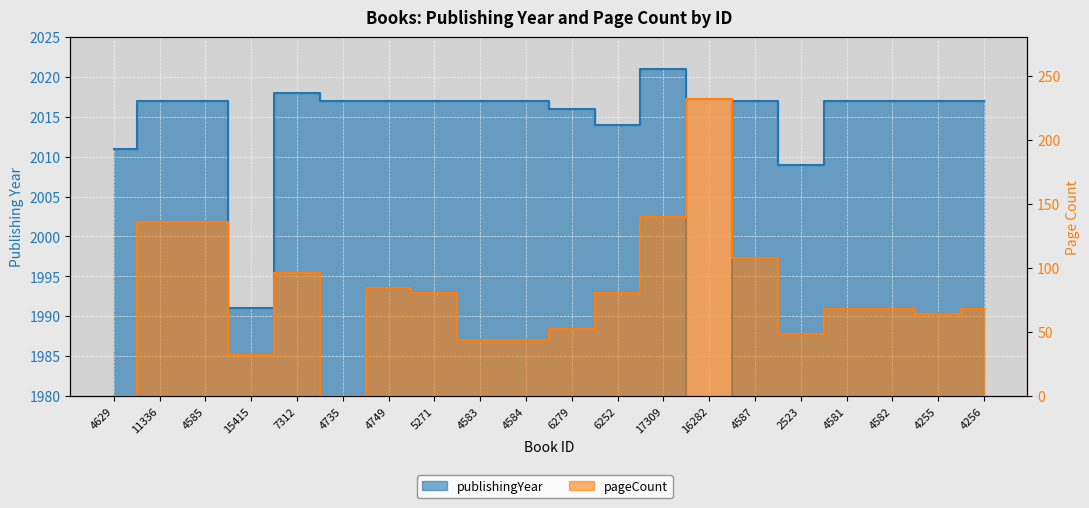

What position from the left is 4585?

3